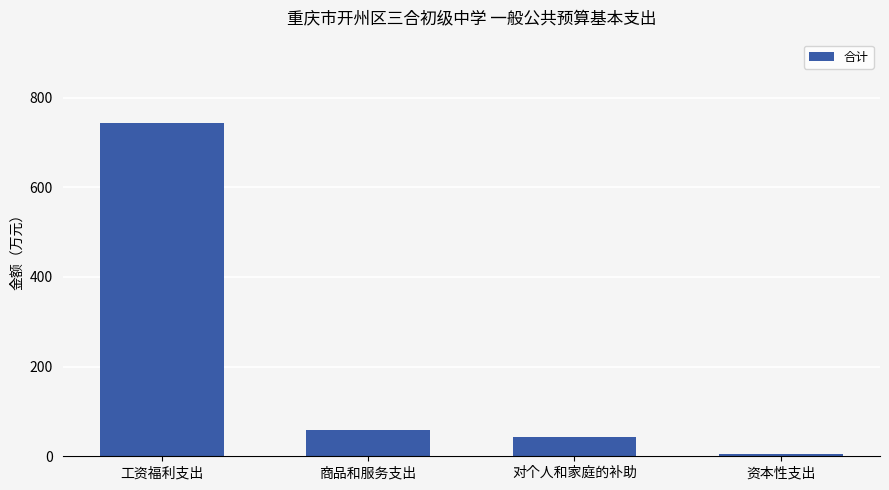

Reading right to left, extract all data points from this chart.

资本性支出=6.0	对个人和家庭的补助=43.4	商品和服务支出=58.5	工资福利支出=743.3